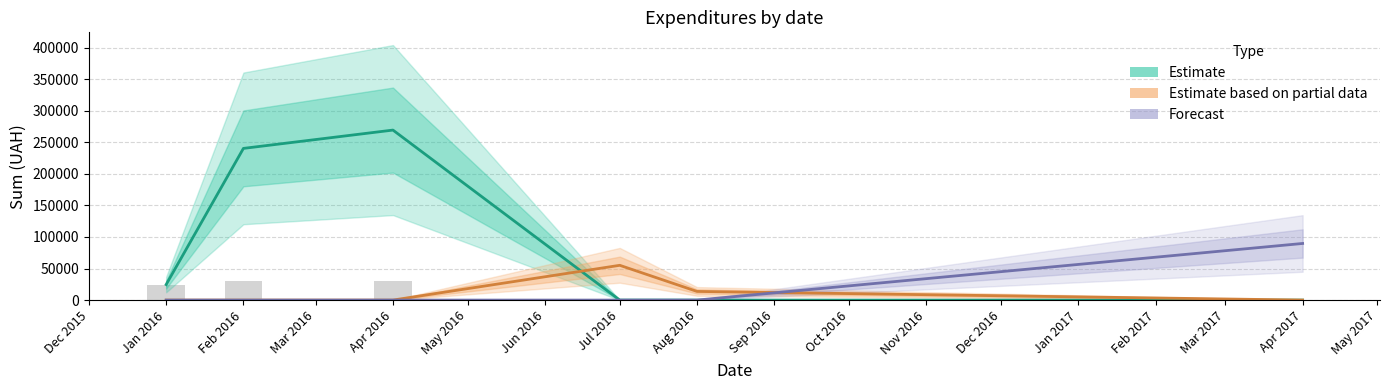

What is the greatest value displayed?

269393.3